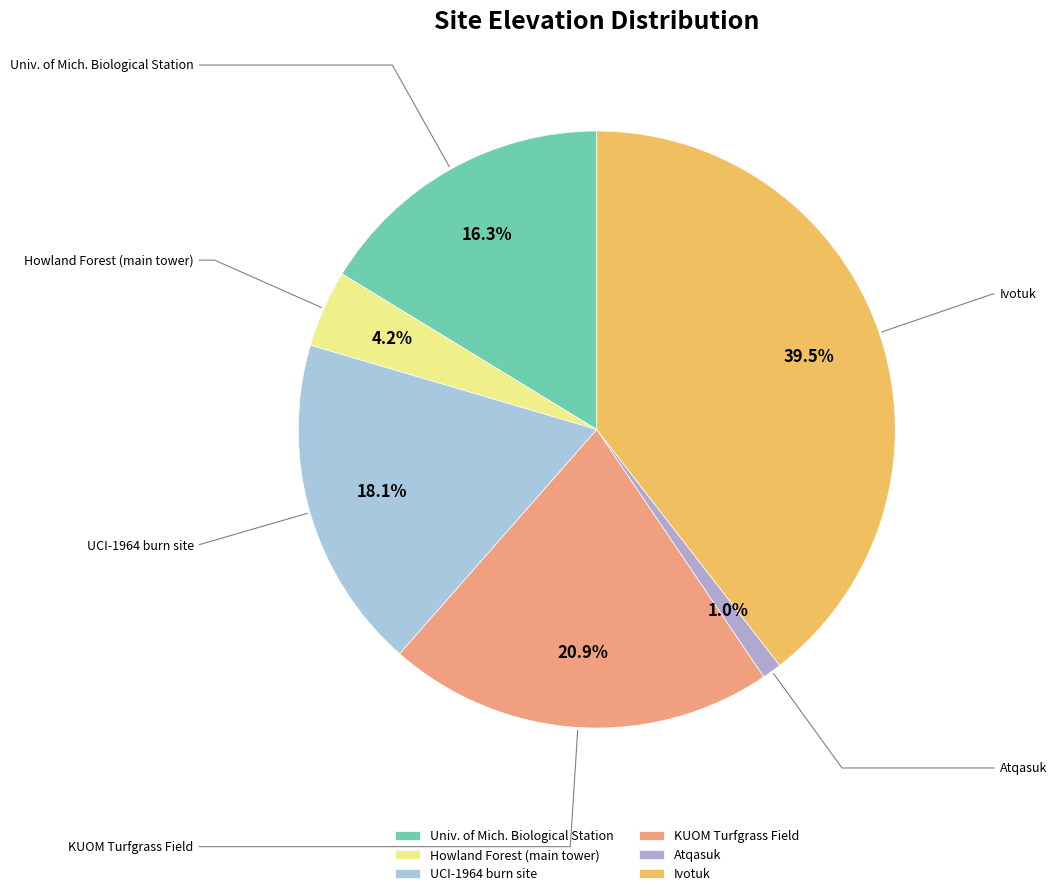

To the nearest percent, what percentage of the pie is UCI-1964 burn site?

18%